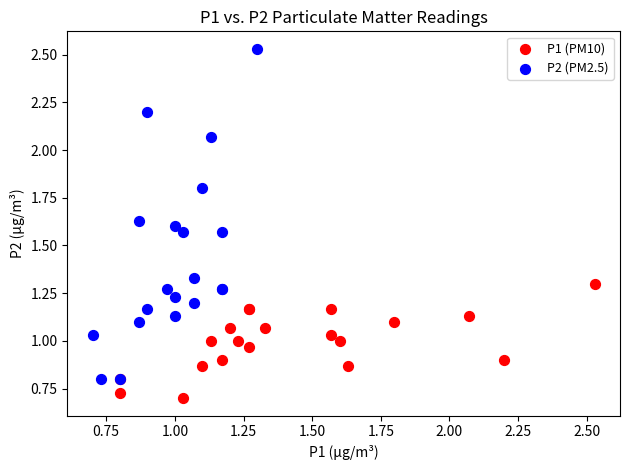

What are all the series names shown in the legend?

P1 (PM10), P2 (PM2.5)